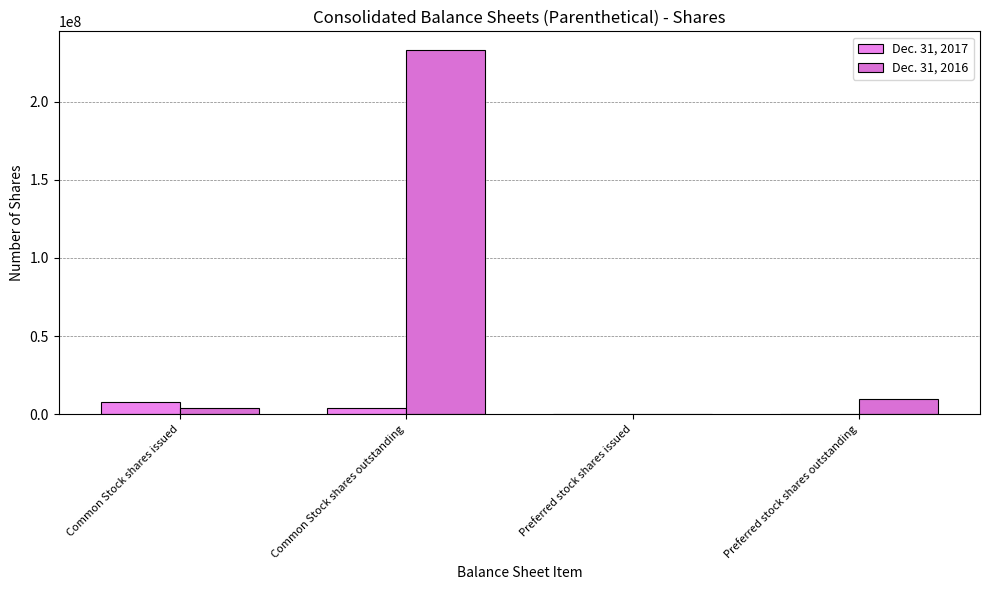

What is the total value across all series at Common Stock shares issued?

11621443